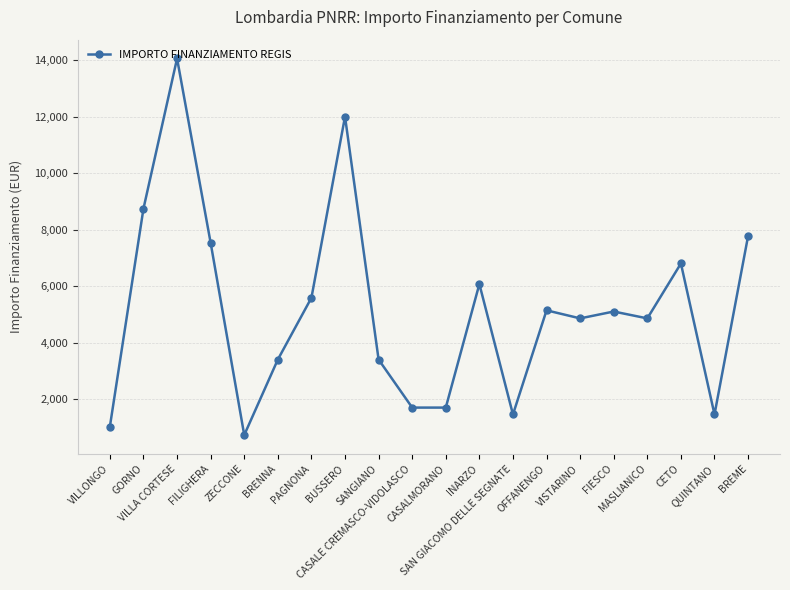

What is the average value?

5172